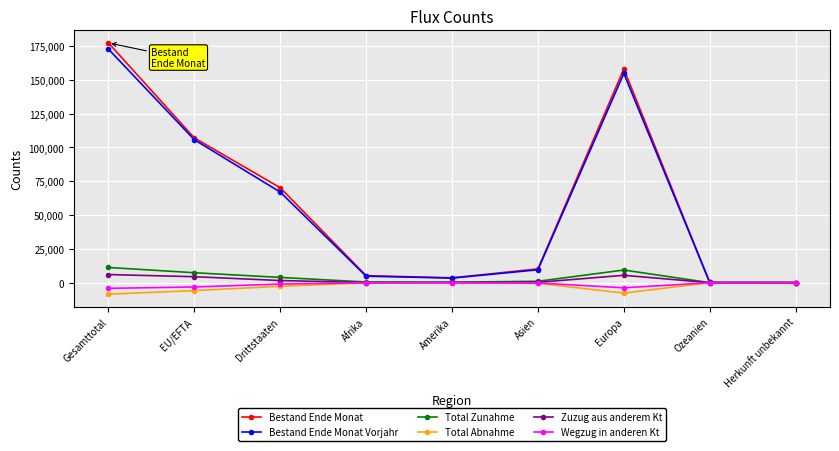

What is the total value across all series at Gesamttotal?

354701